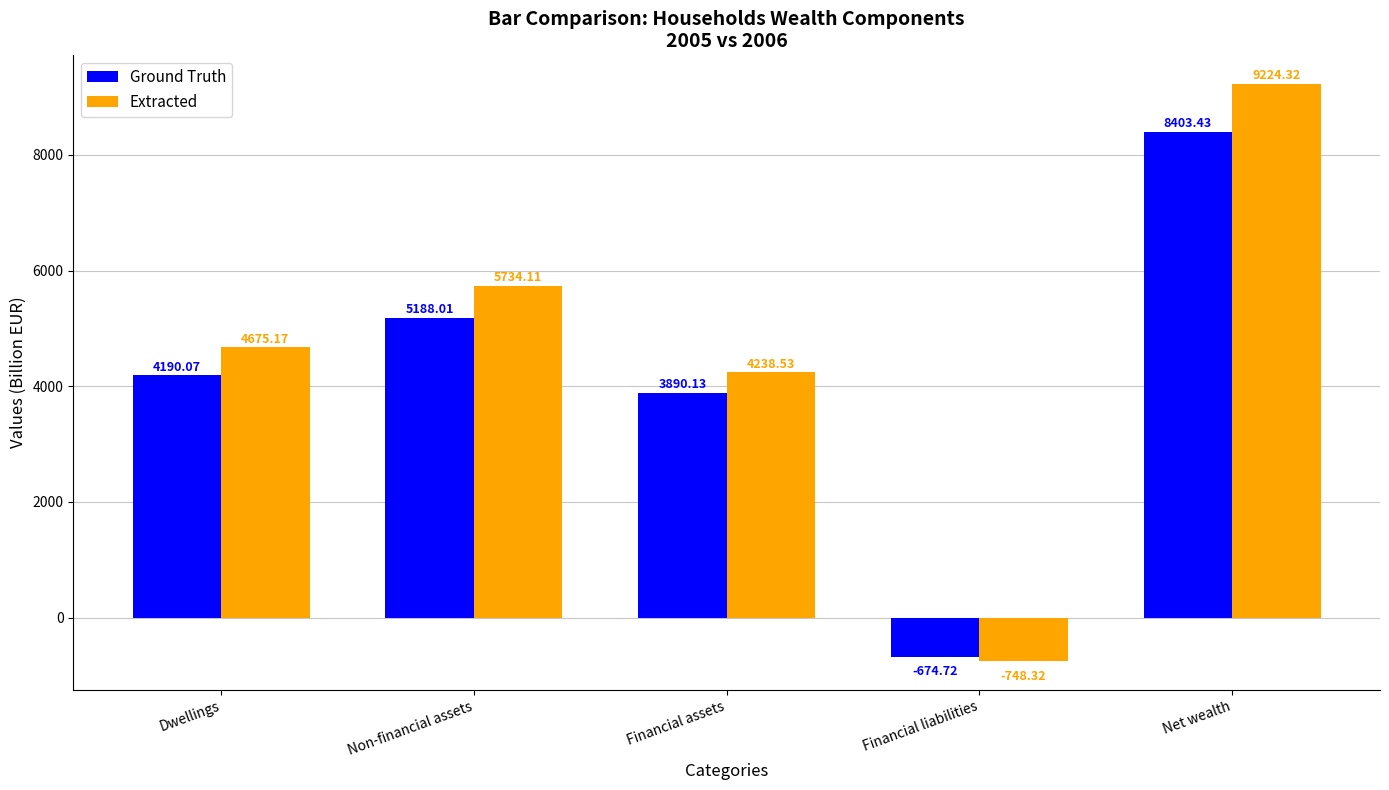

At how many categories does at least one series exceed 4731?

2